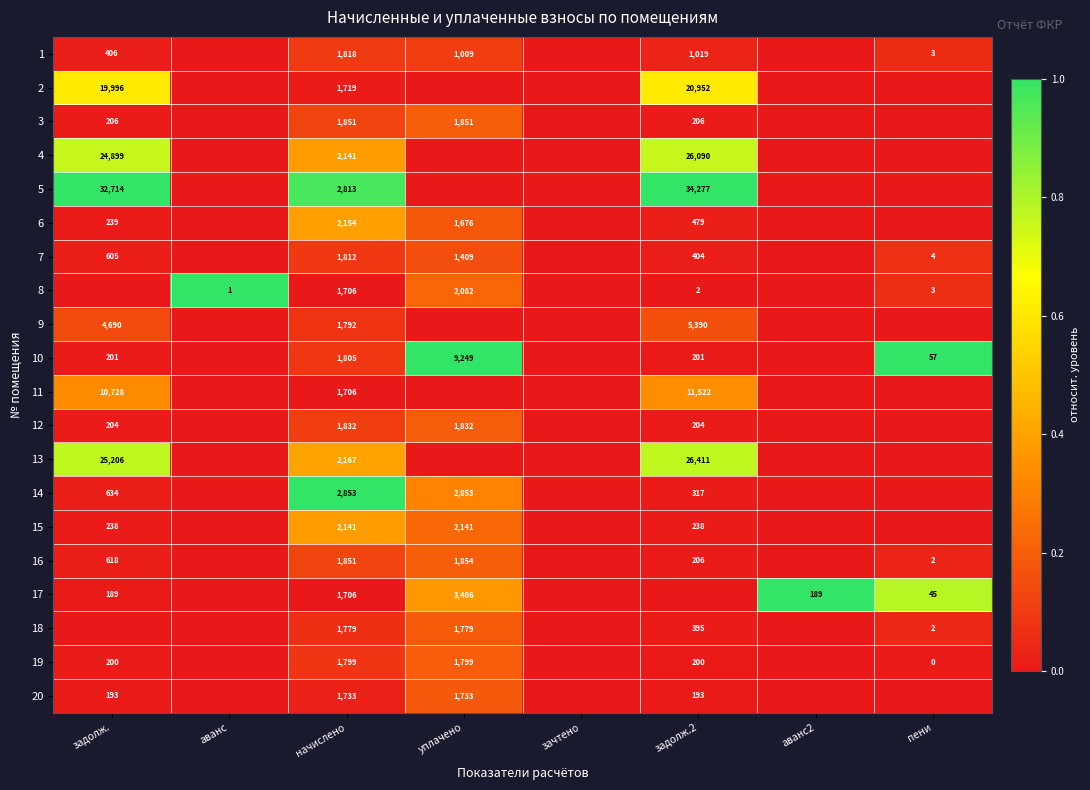

True or false: 16 has a value of 206 at задолж.2.

True